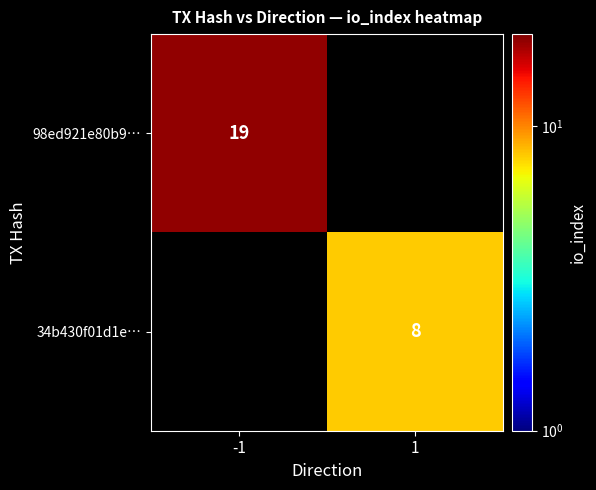

The 98ed921e80b9… series shows 19 at -1. True or false?

True